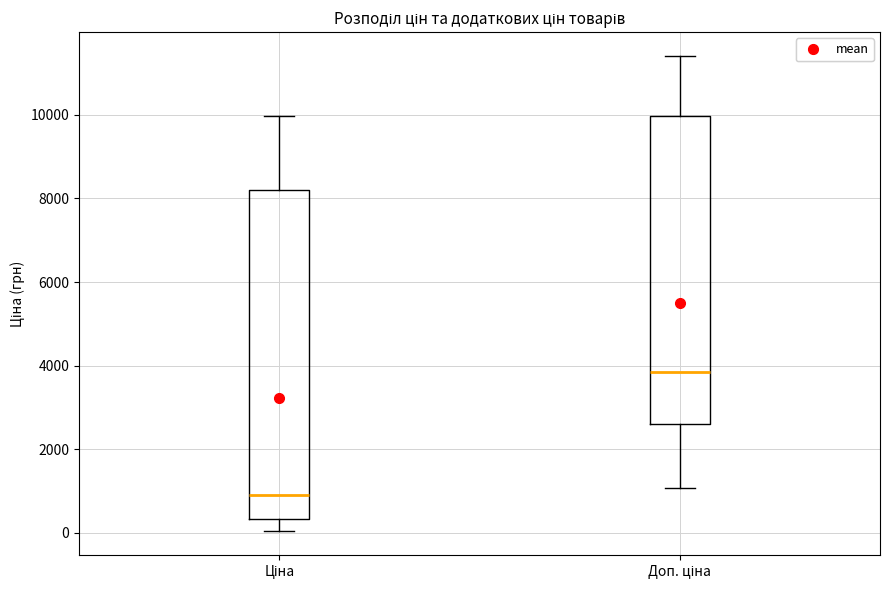

Which box is the tallest, from its lower edge to its upper edge?

Ціна